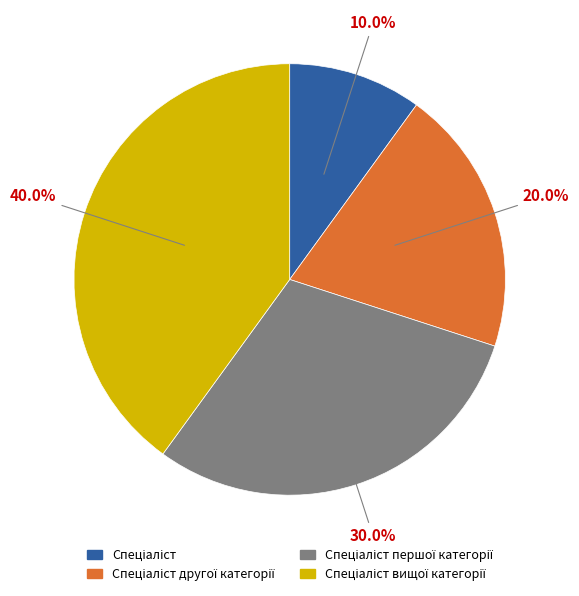

Count the number of slices in the pie.

4